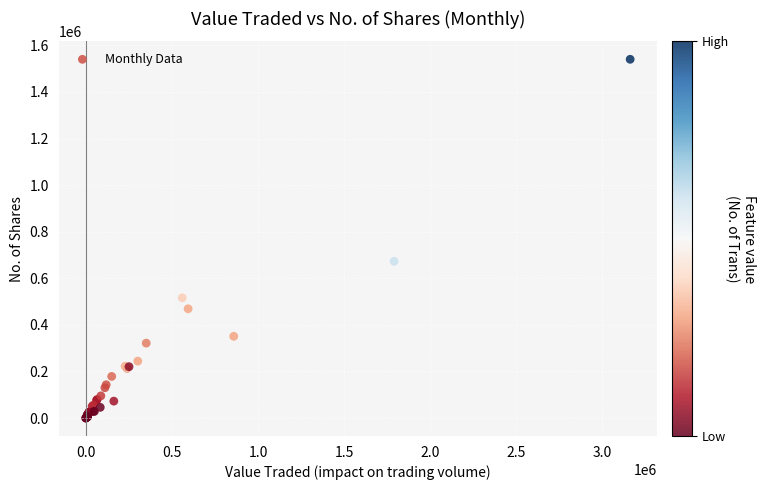

What Y value in the scatter plot is closest to 770103?

672905